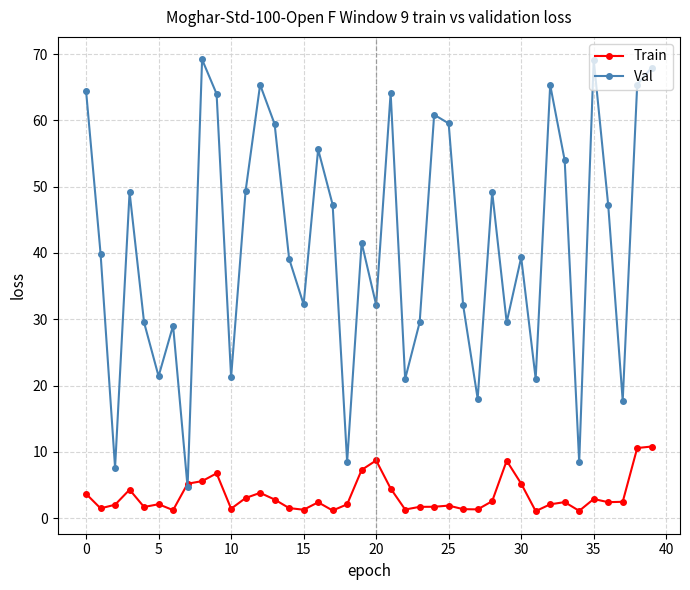

How many lines are shown in the chart?

2